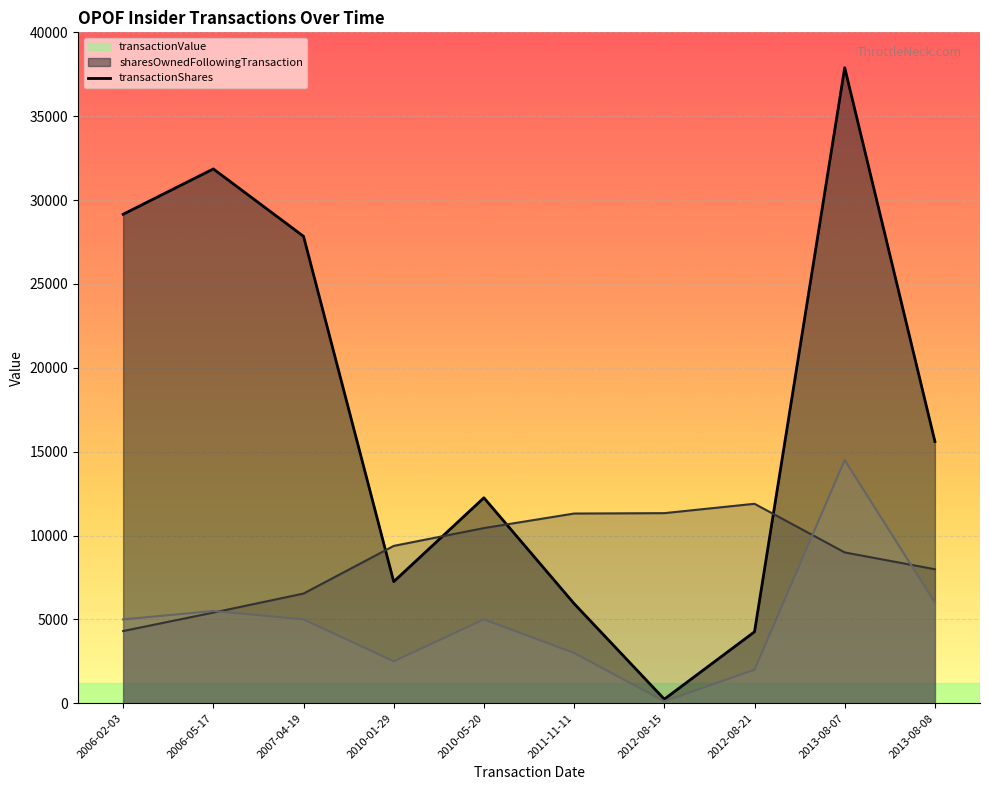

Reading left to right, extract all data points from this chart.

transactionShares: 5000	5500	5000	2500	5000	3000	115	2000	14500	6000
sharesOwnedFollowingTransaction: 4305	5405	6540	9382	10444	11311	11334	11892	8992	7990
transactionValue: 29155	31856	27840	7250	12250	5940	243	4260	37893	15607